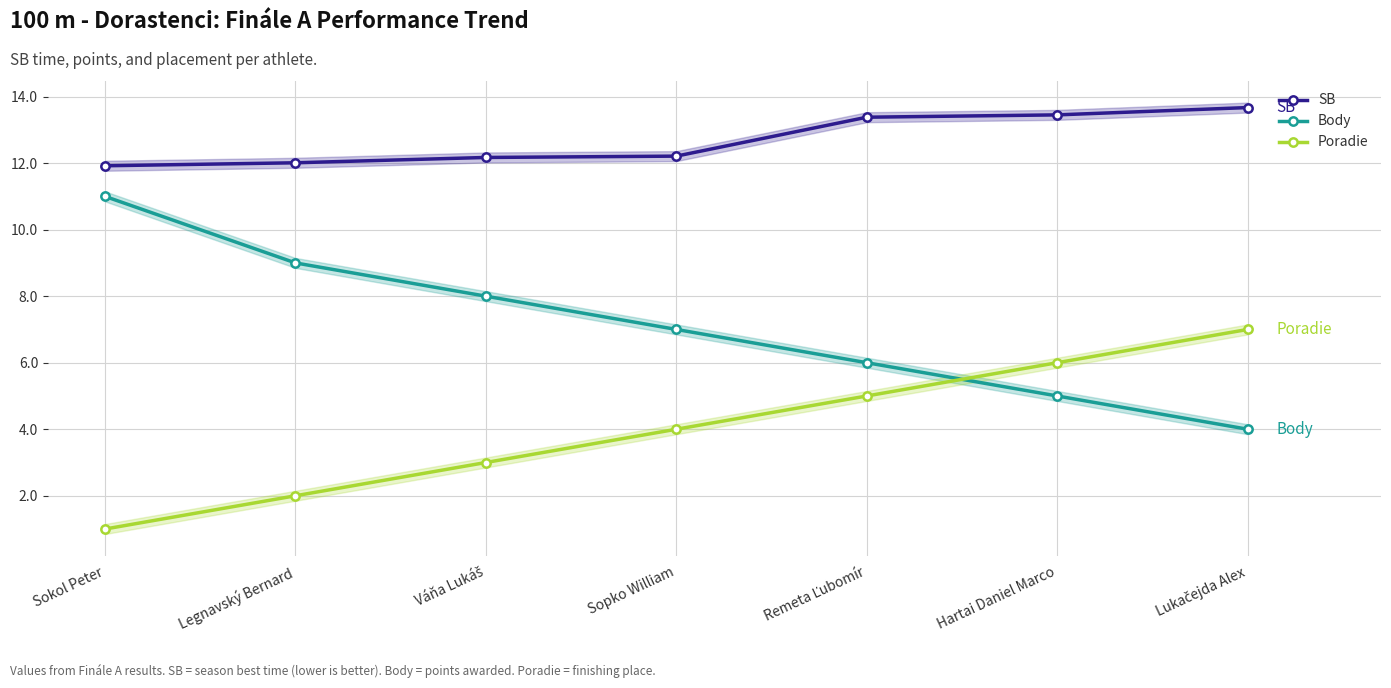

What is the difference between the maximum and minimum values in the SB series?

1.8